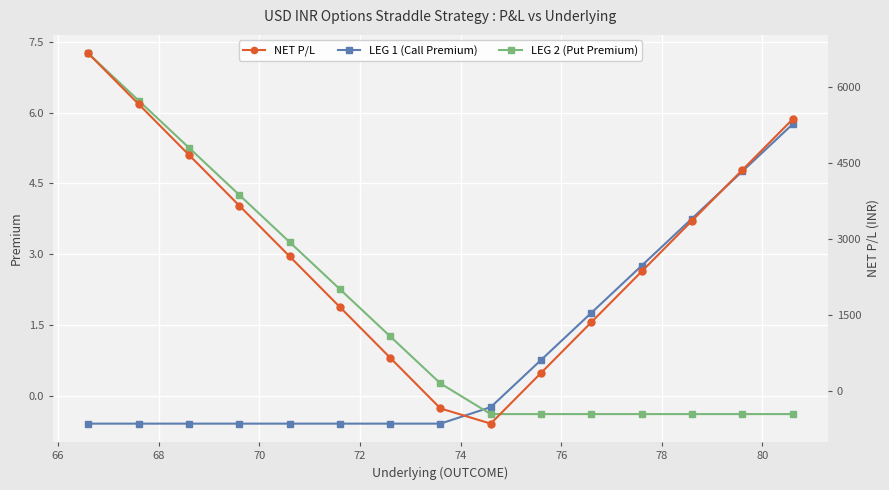

What is the value of the LEG 2 (Put Premium) point at the 1st from the left?

7.3